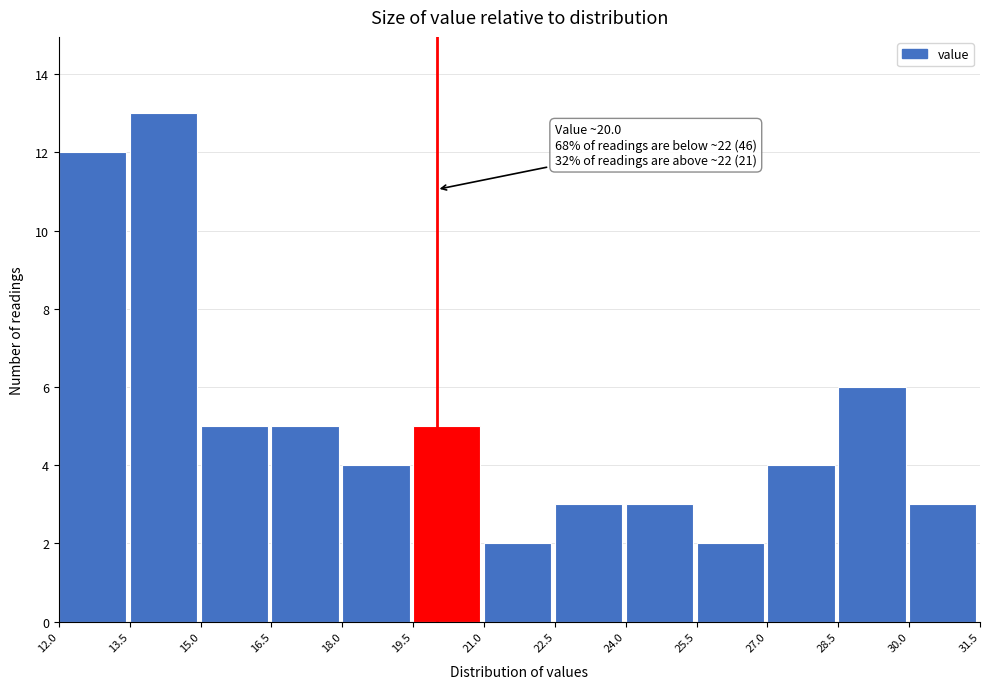

Over which range of the x-axis is the bar tallest?

13.5 to 15.0